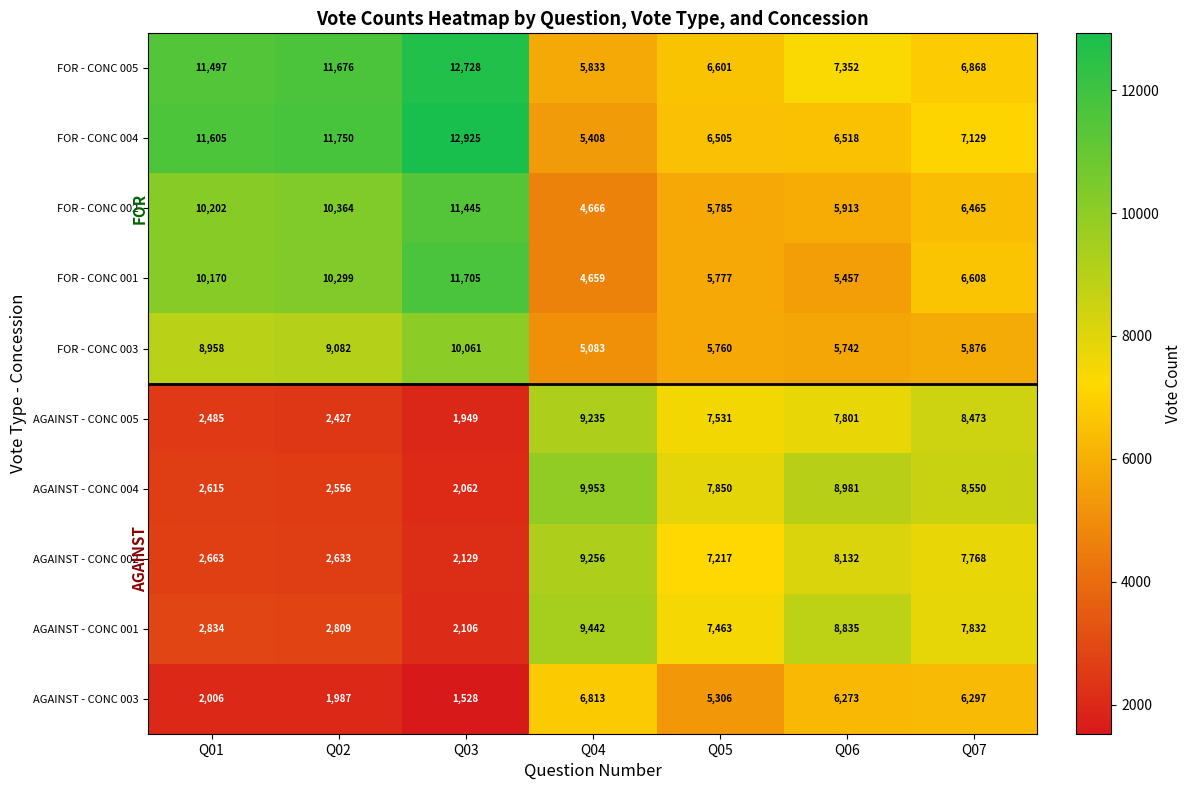

Where does the FOR - CONC 002 series first go above 6465?

Q01